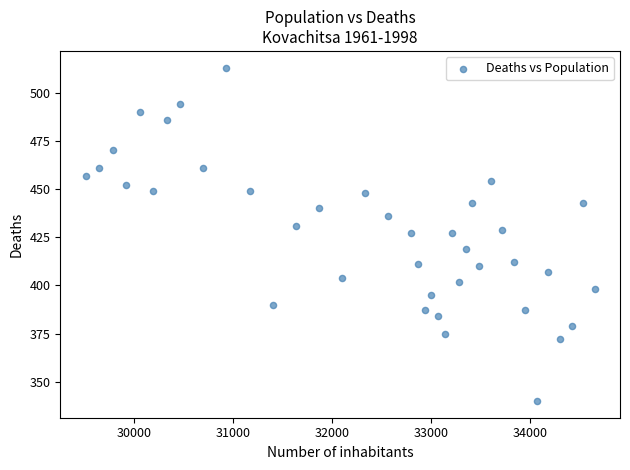

What is the range of Y values (max minus min)?

173